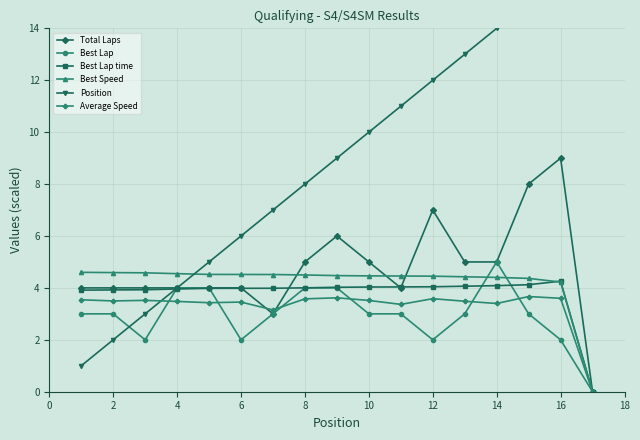

The value of Average Speed at 2 is 1.2. True or false?

False